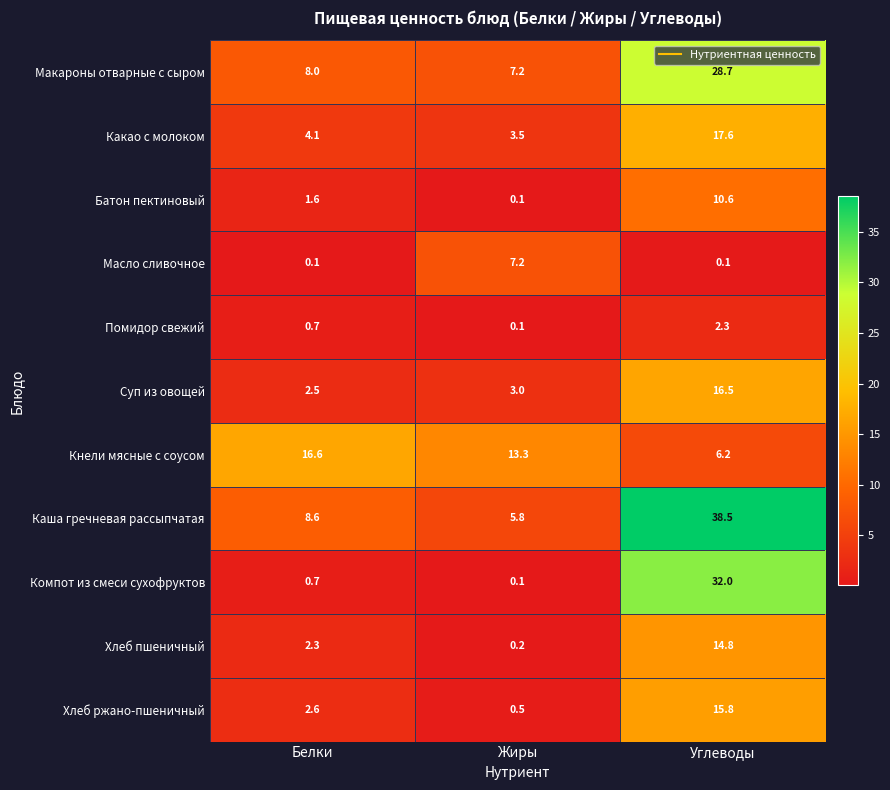

At which category is the sum across all series the highest?

Углеводы